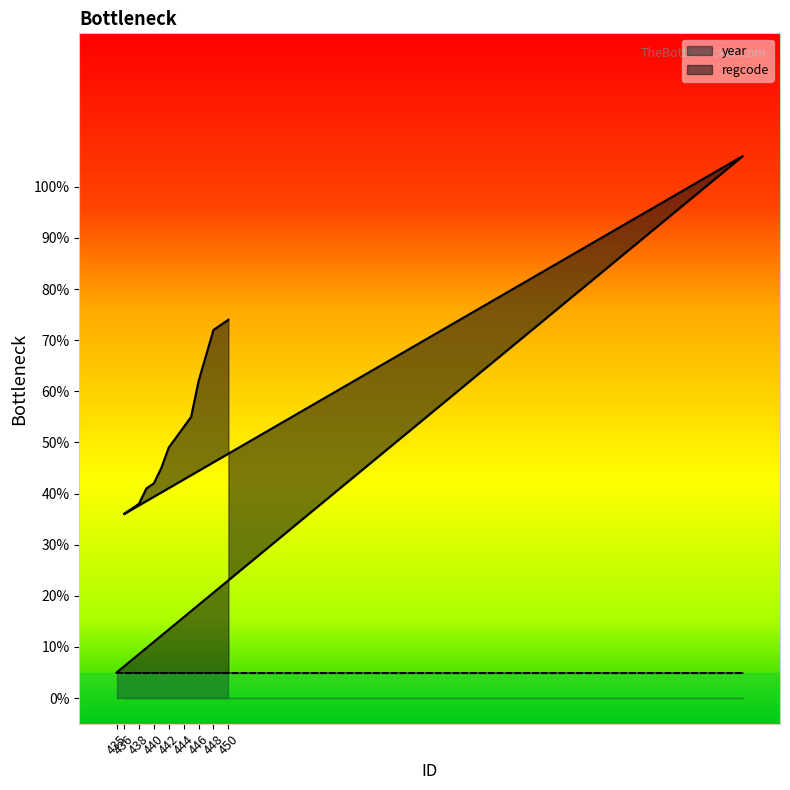

Rank the categories by value from lowest to highest.

435, 436, 437, 438, 439, 440, 441, 442, 443, 444, 445, 446, 447, 448, 449, 450, 519